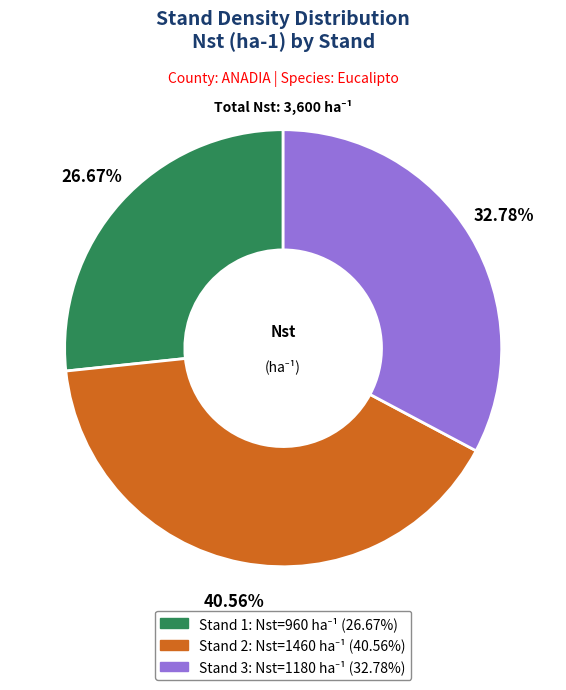

Which has a higher value, Stand 1 or Stand 3?

Stand 3